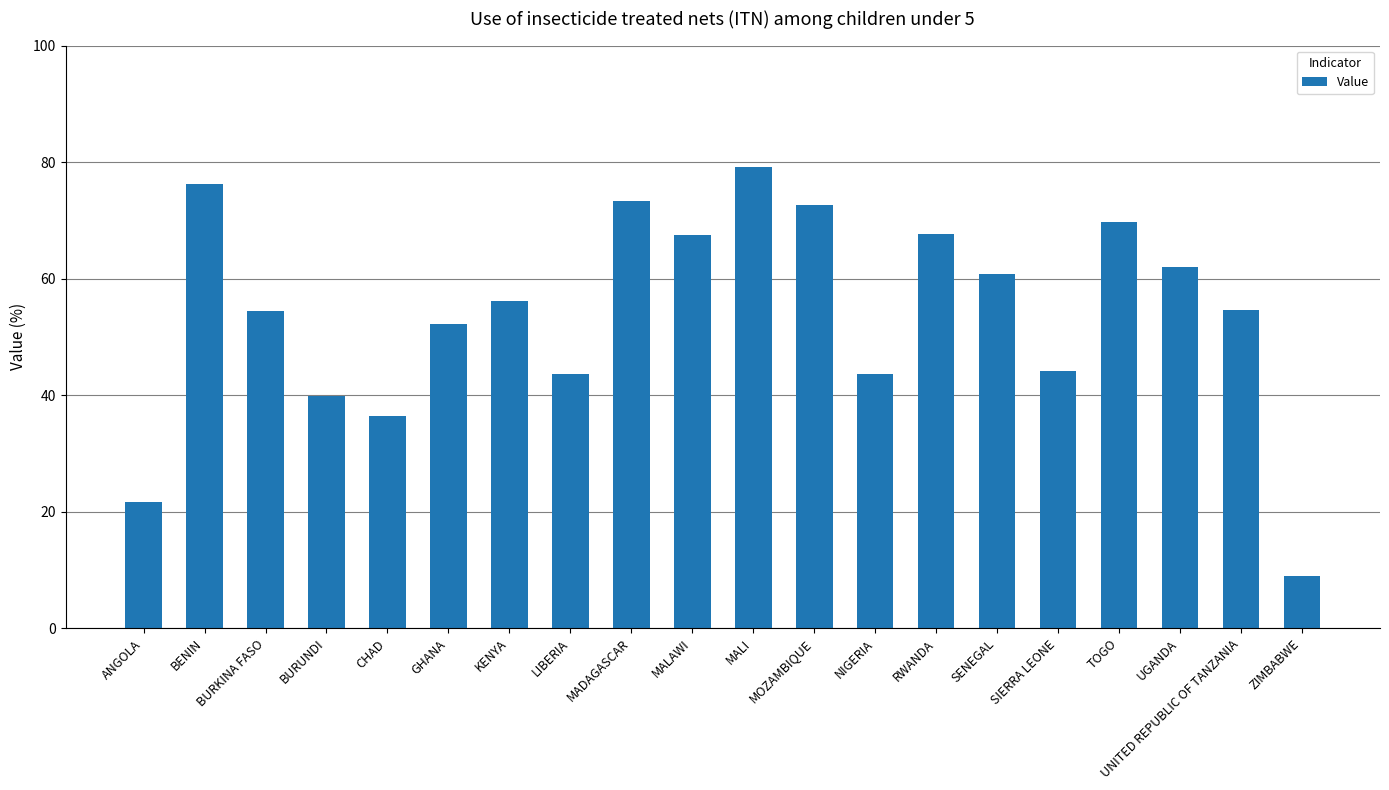

Count the number of categories in the chart.

20